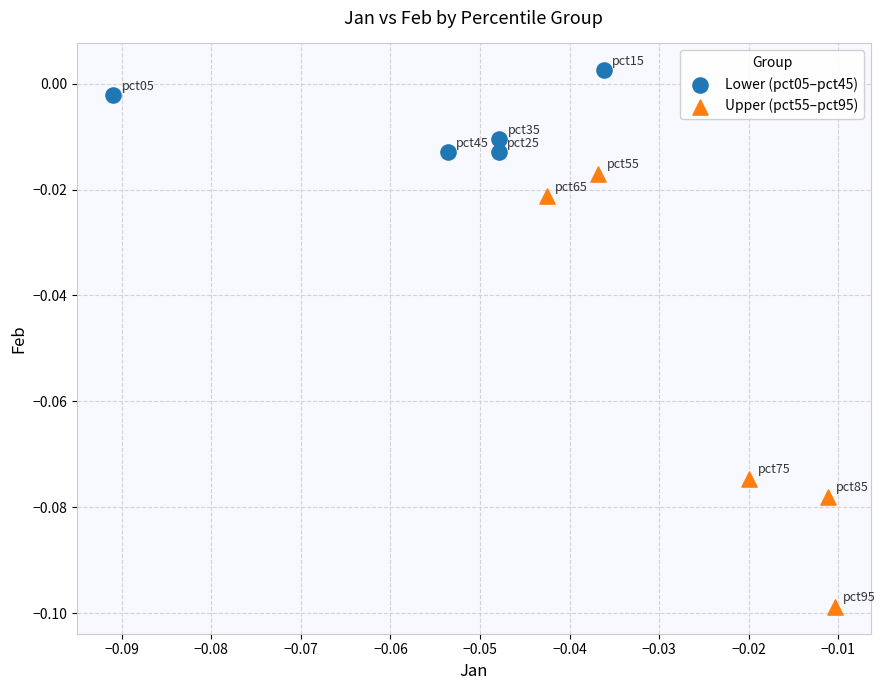

Which series reaches the minimum Y coordinate?

Upper (pct55–pct95)